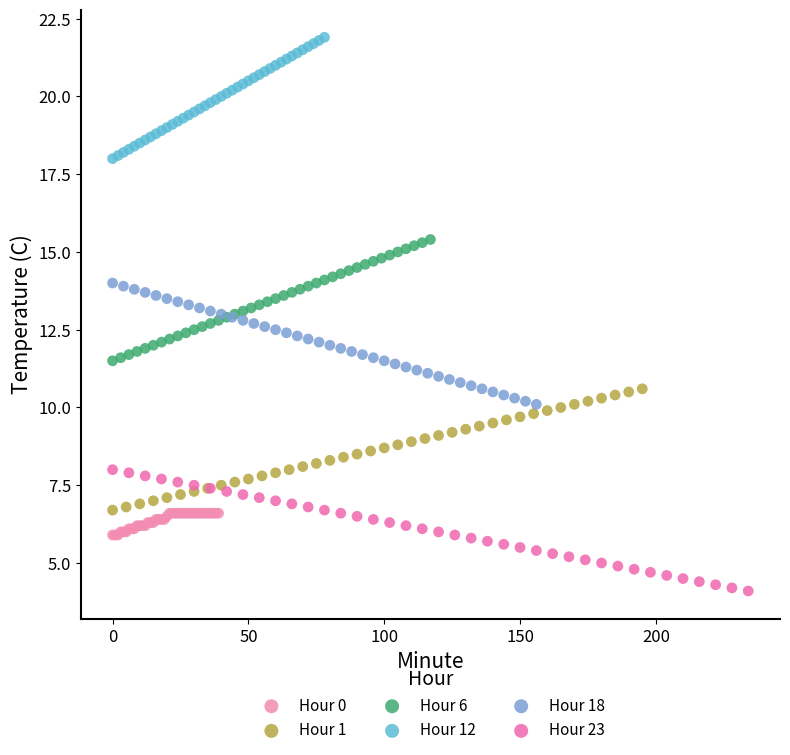

Which series reaches the maximum Y coordinate?

Hour 12